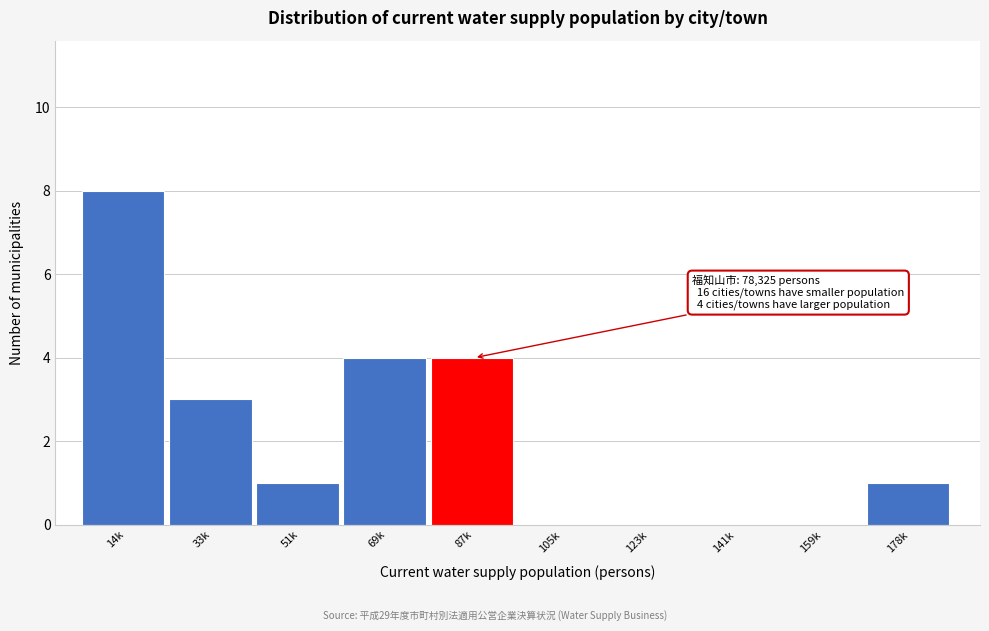

Reading left to right, list all the values displayed in this chart.

14k=8	33k=3	51k=1	69k=4	87k=4	105k=0	123k=0	141k=0	159k=0	178k=1